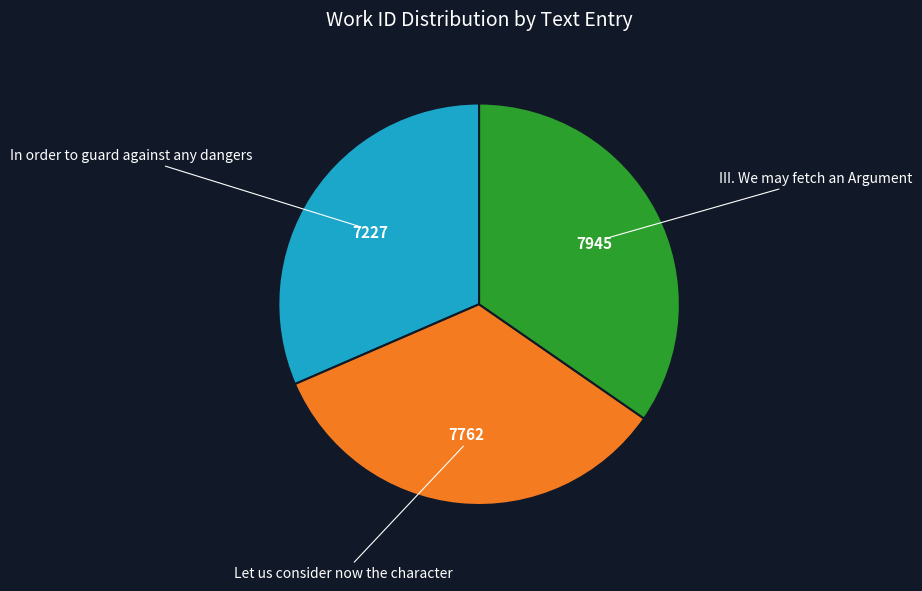

Is there a majority slice in this chart?

No